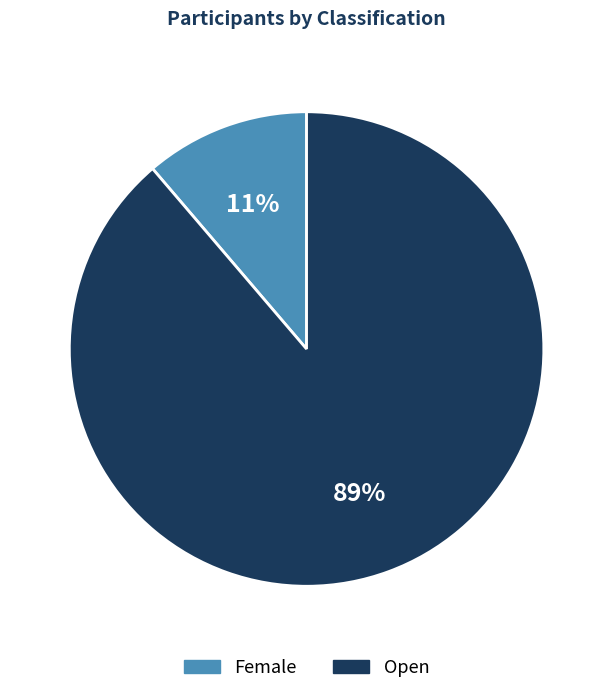

Combined, do Female and Open account for over 50%?

Yes